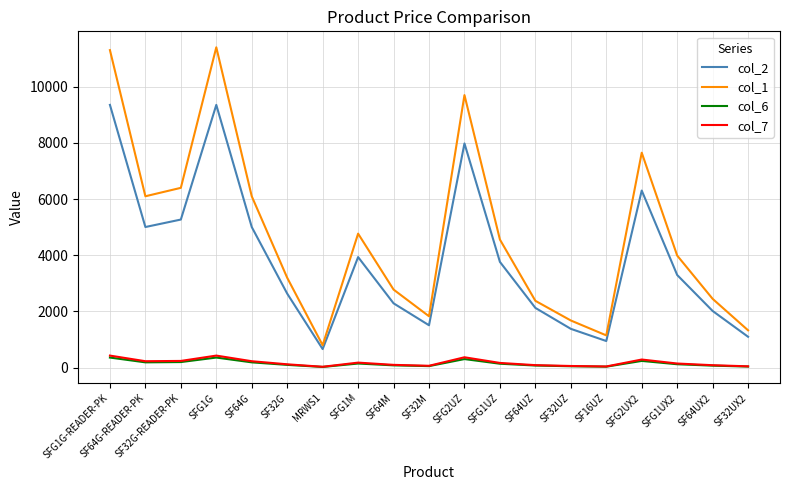

The value of col_2 at SF32M is 2112.5. True or false?

False